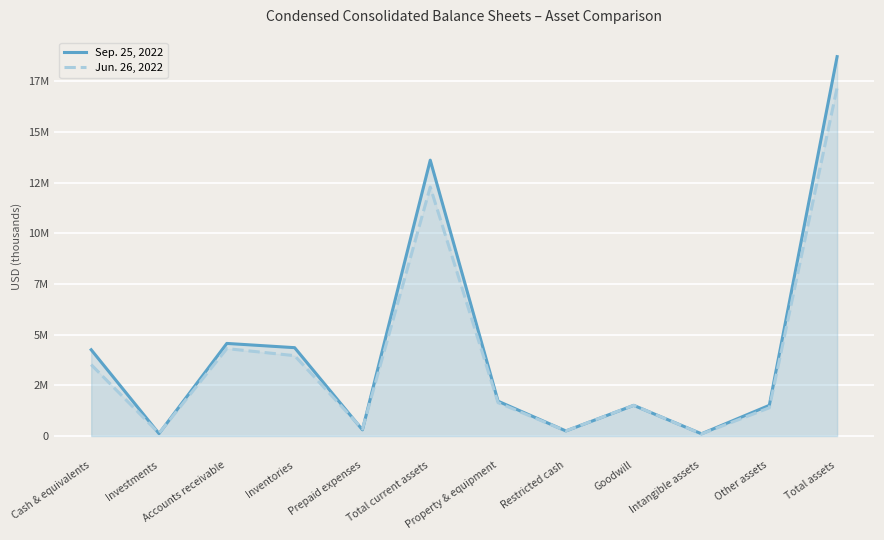

Count the number of categories in the chart.

12